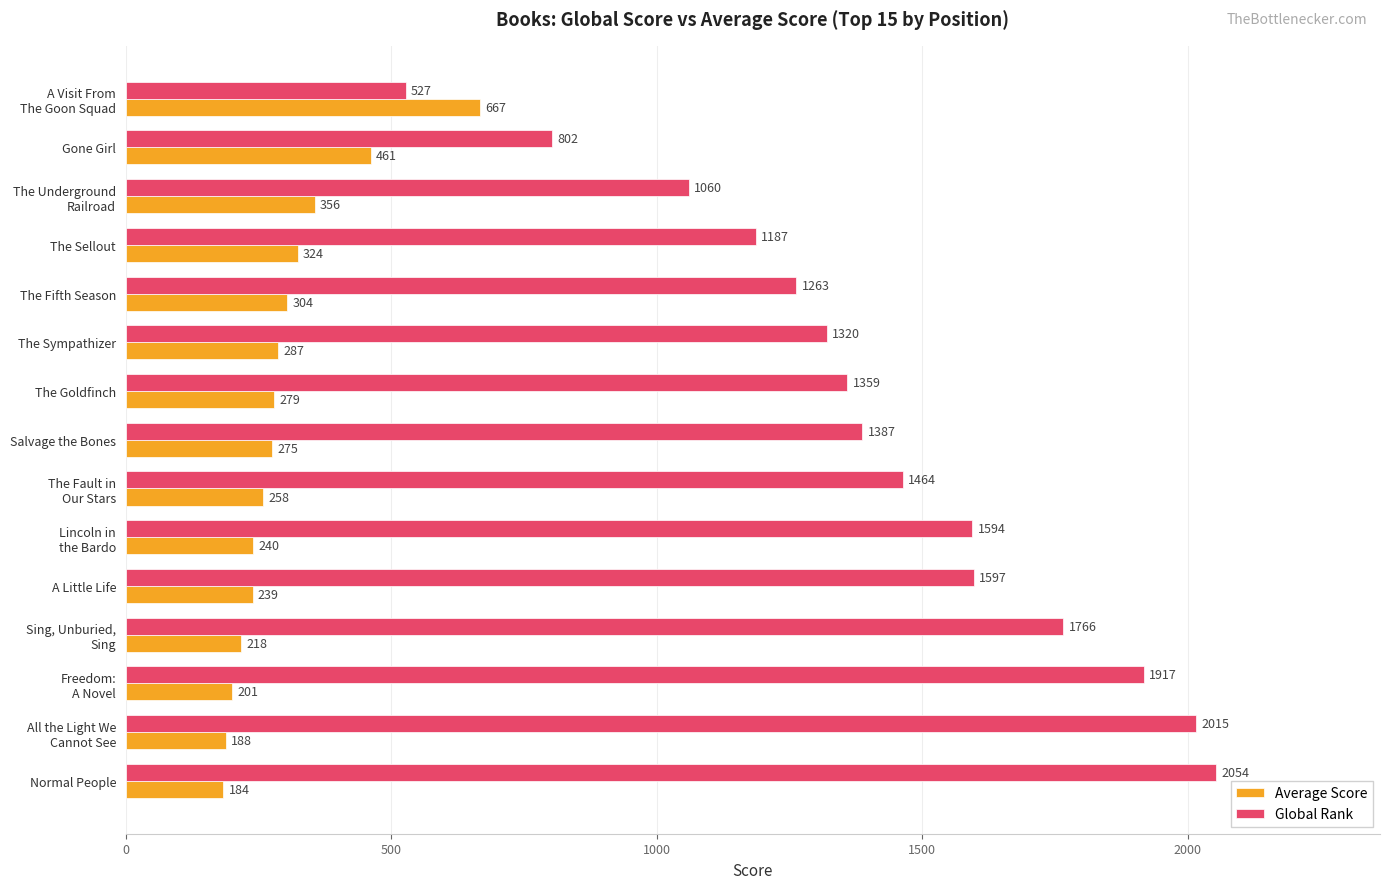

Which category has the lowest value across all series?

Normal People